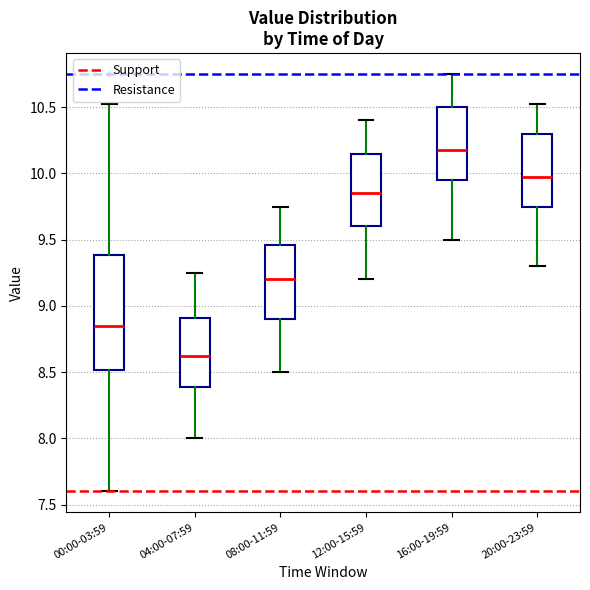

Where does the median line of the box for 00:00-03:59 sit on the y-axis? The values are not printed on the chart, so give them approximately, as read against the axis.

8.85